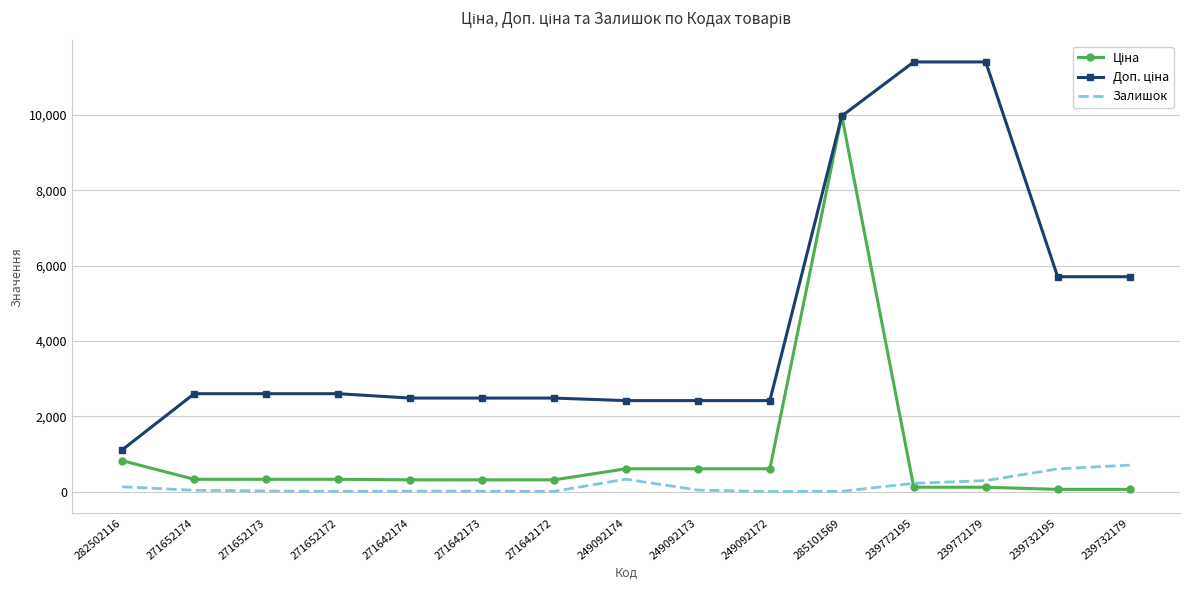

What is the greatest value displayed?

11410.0